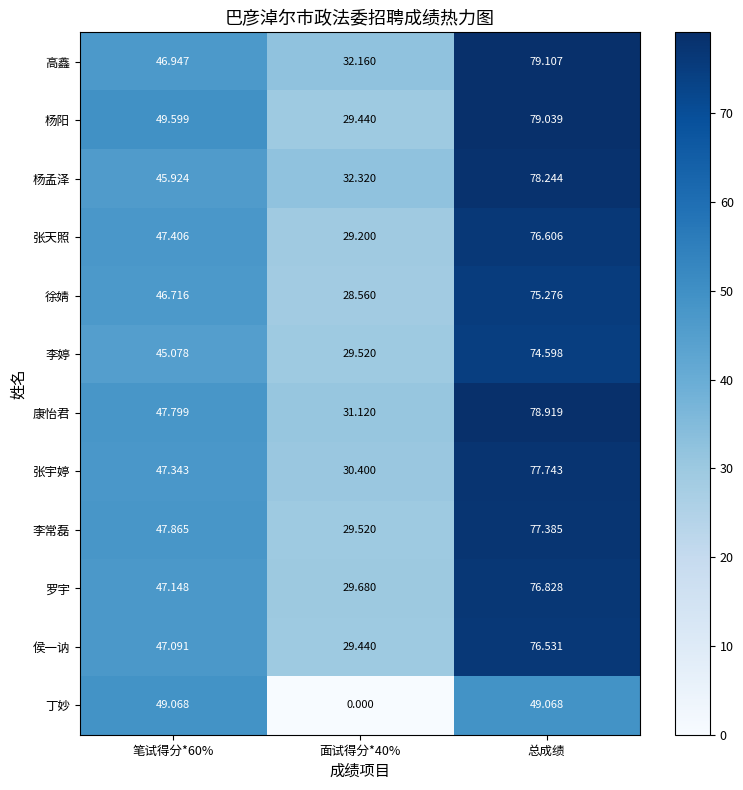

Which series has the widest spread of values?

杨阳